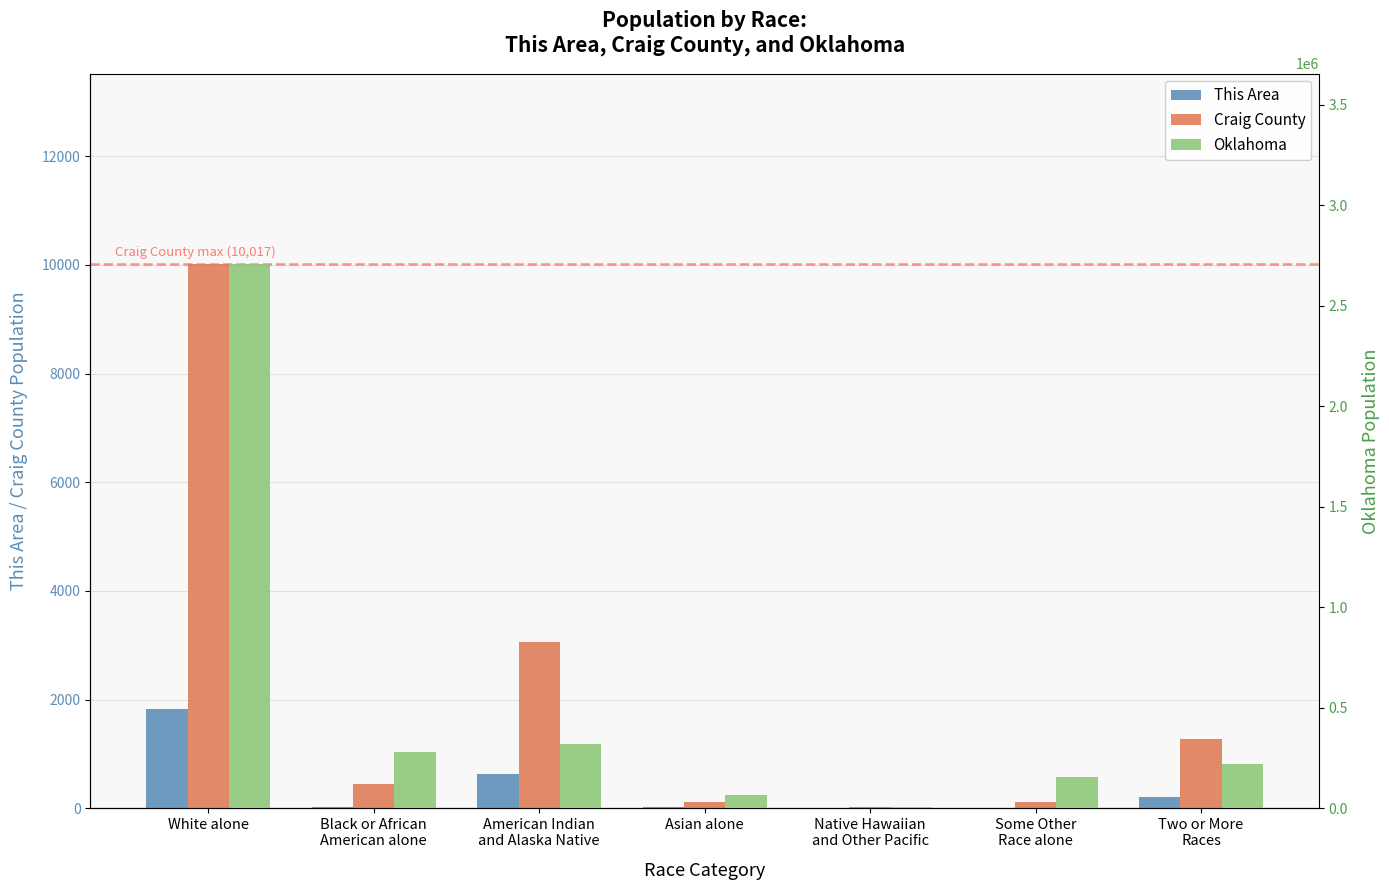

What is the value of the This Area bar at the 2nd from the left?

21